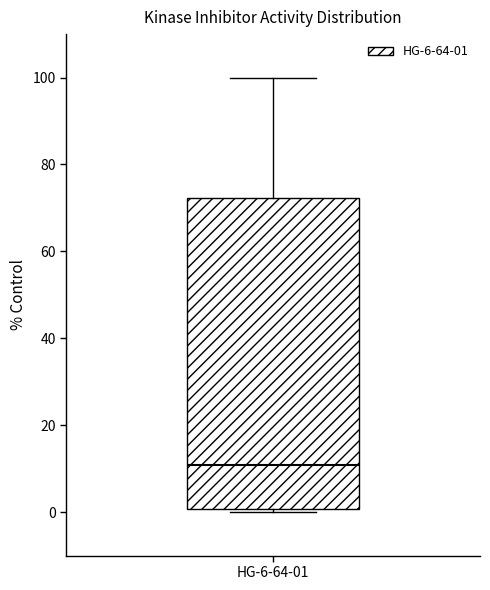

Read this box plot against the y-axis: the position of the median line, the range covered by the box, and the ends of both whiskers. The values are not printed on the chart, so give them approximately, as read against the axis.

median 10, box 0 to 72, whiskers 0 (just below the box's lower edge) to 100